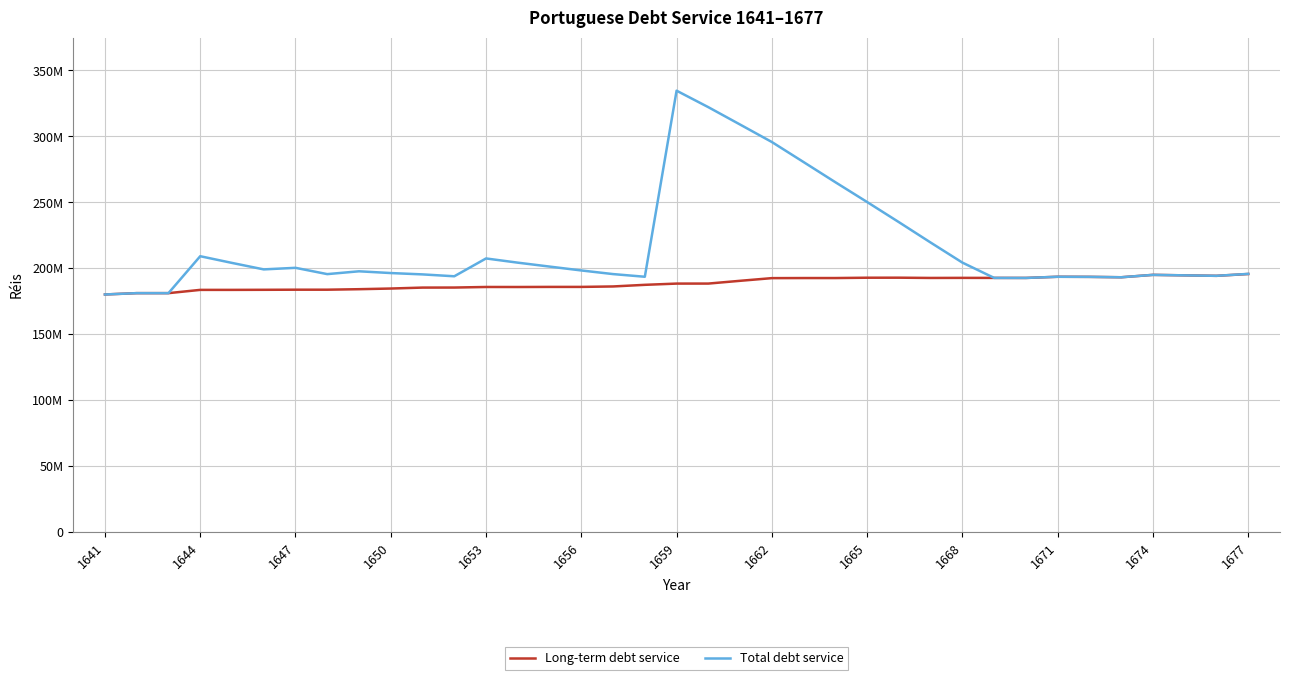

True or false: Total debt service and Long-term debt service intersect in this chart.

False